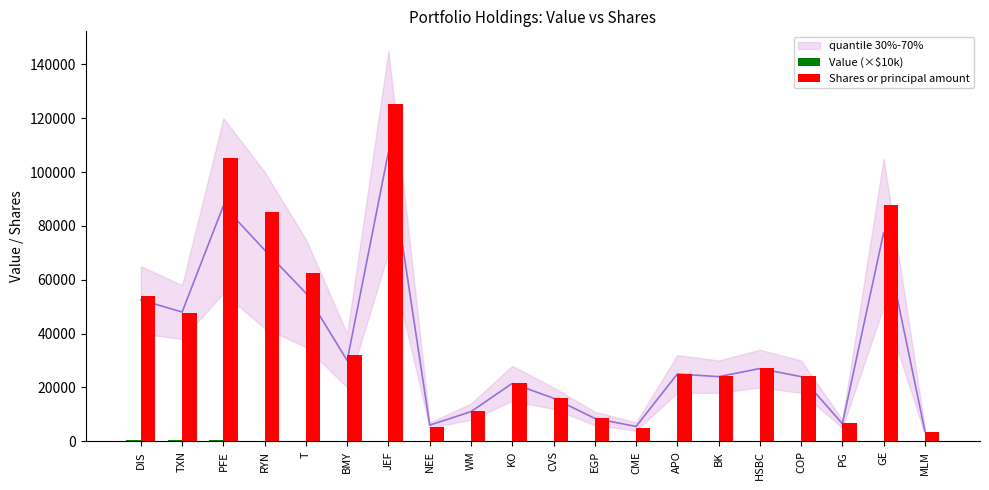

The value of Value (×$10k) at RYN is 114.9. True or false?

False